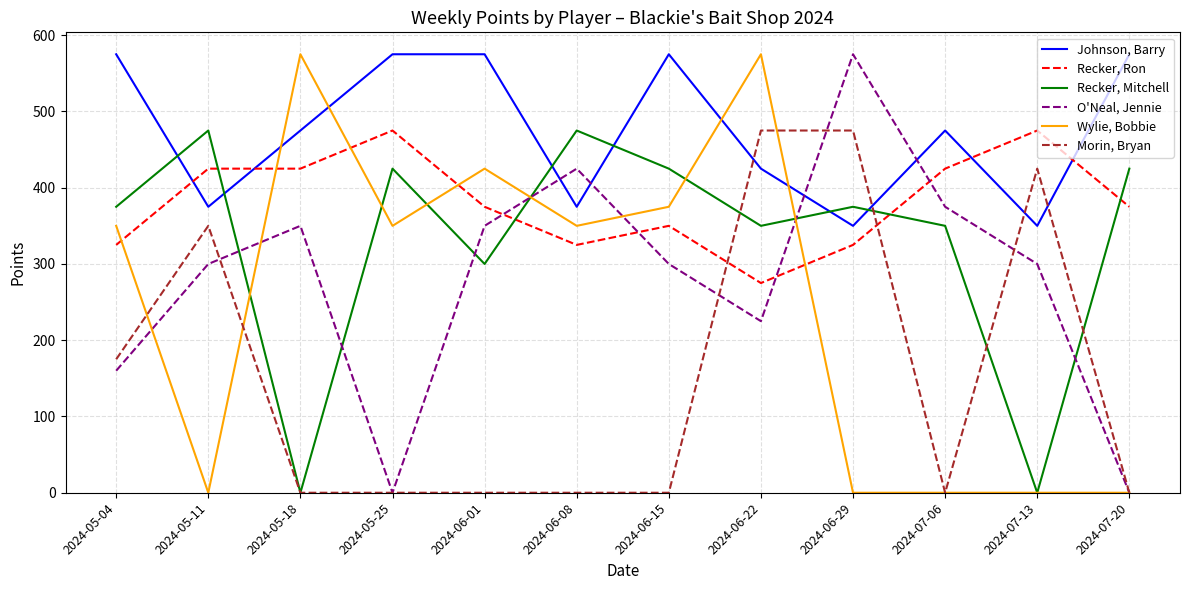

What is the difference between the highest and lowest values at 2024-07-06?

475